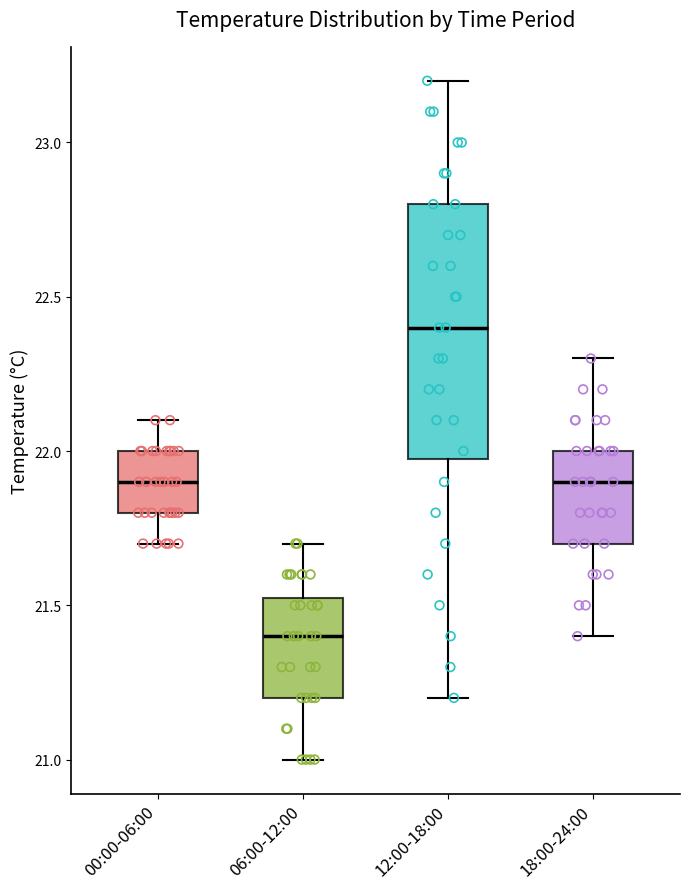

Which box's median line is the lowest?

06:00-12:00